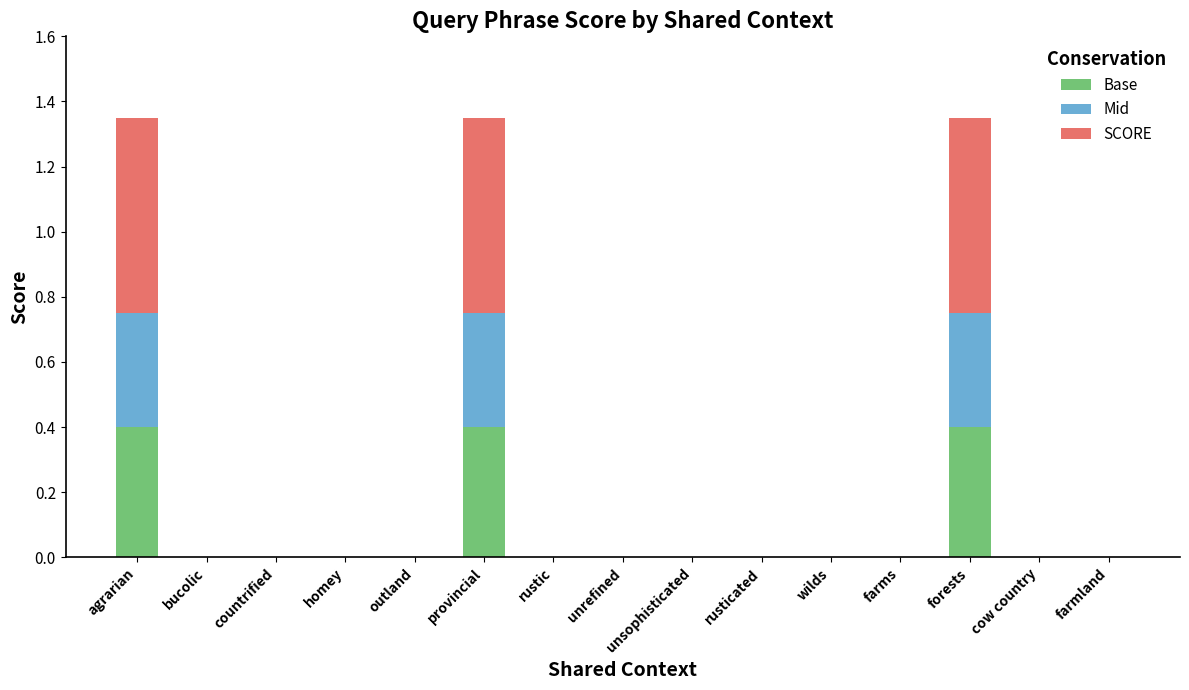

How many data points does each series have?

15